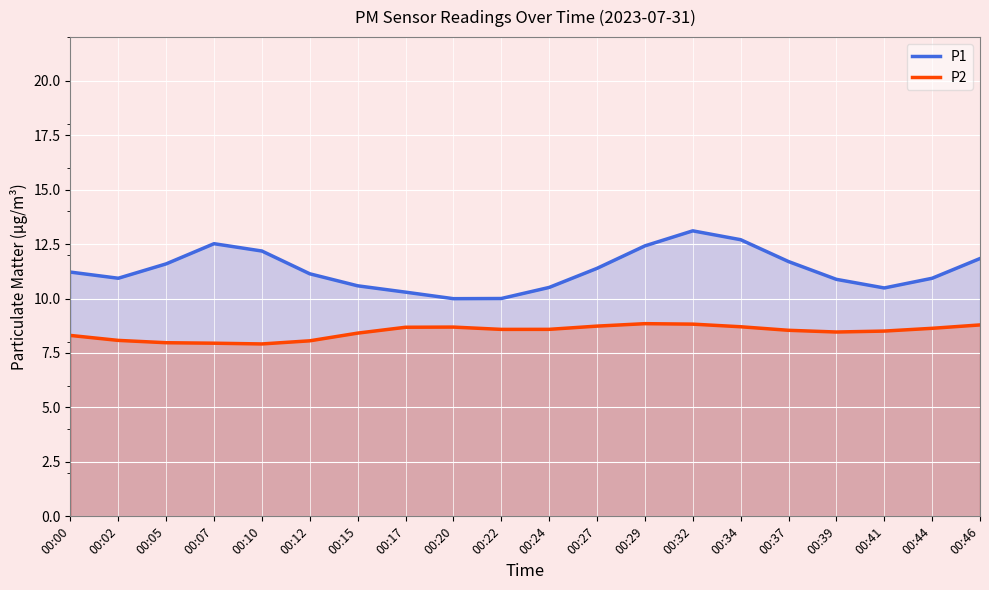

What is the difference between the highest and lowest values at 00:27?

2.7